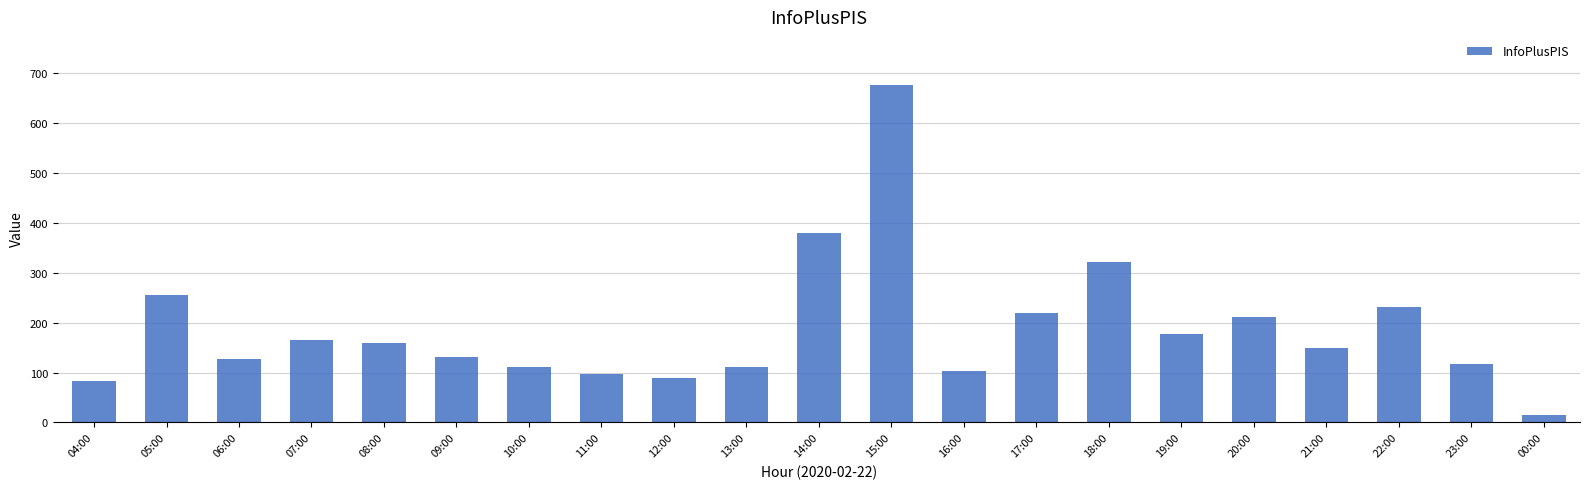

What is the difference between the second highest and second lowest values?

298